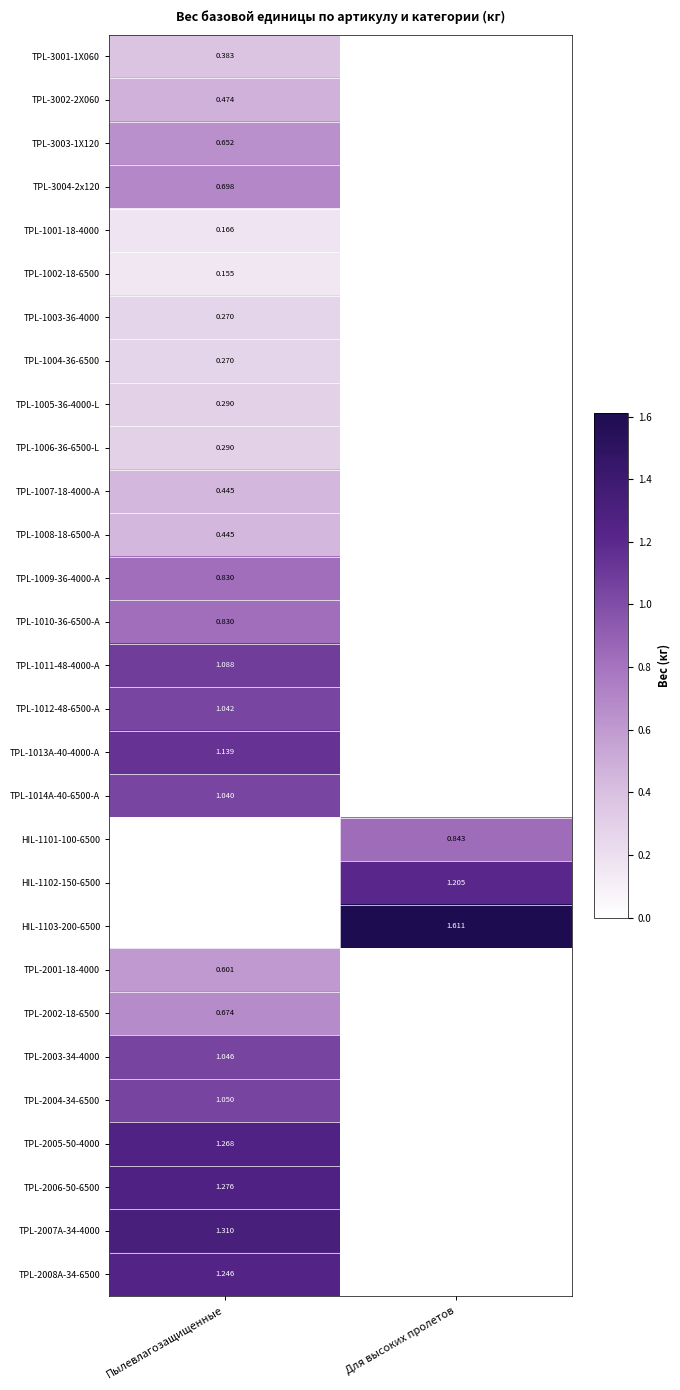

What is the maximum value shown in the chart?

1.6